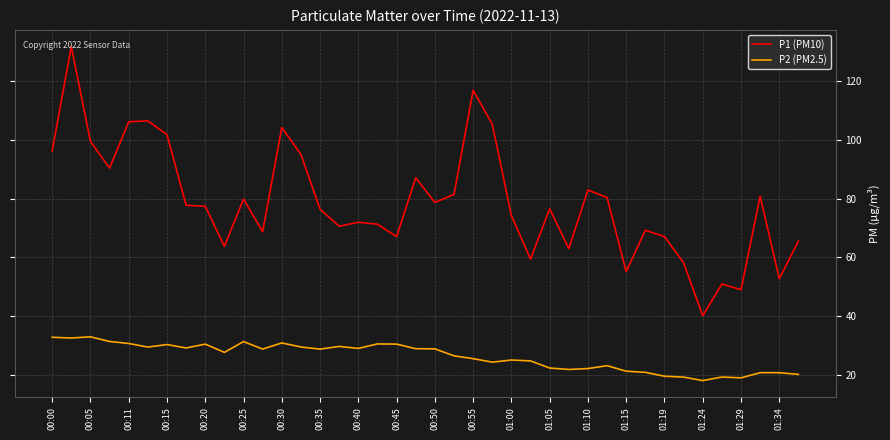

How many categories are shown in the chart?

40